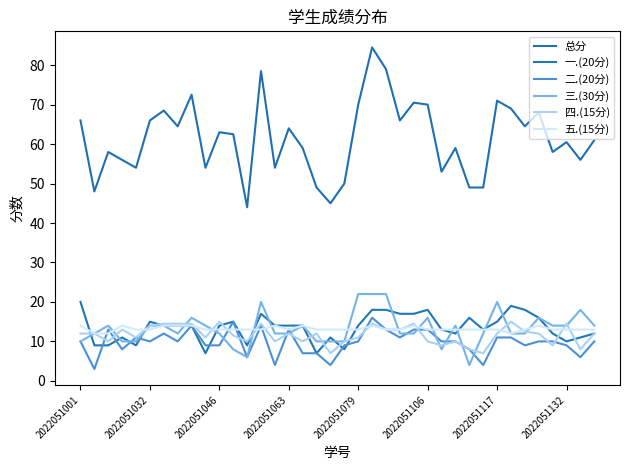

How many lines are shown in the chart?

6